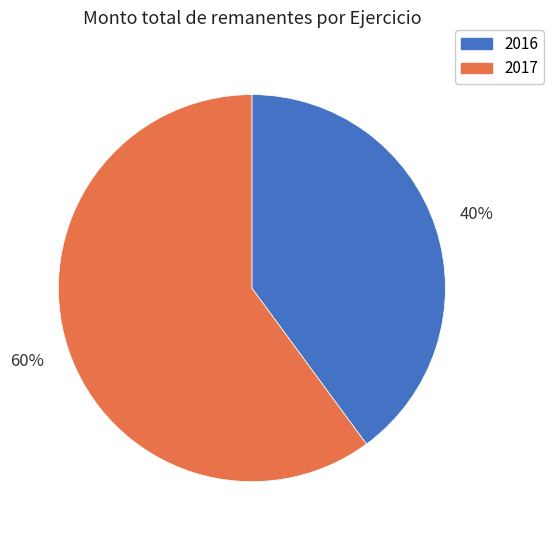

Is the sum of 2016 and 2017 greater than half?

Yes